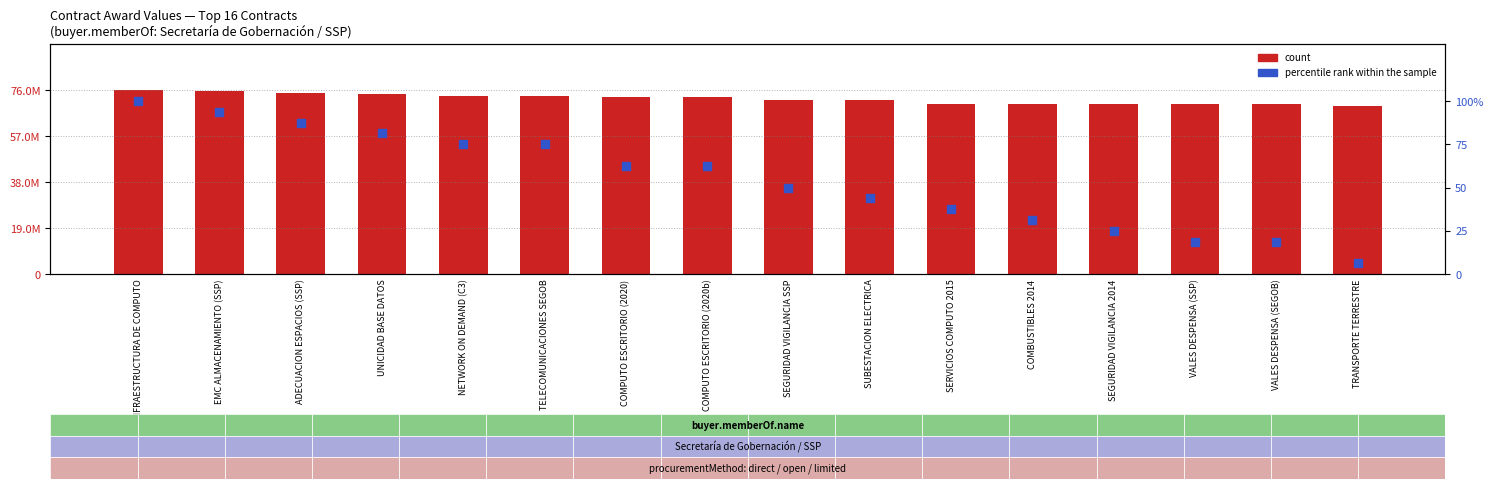

Which series has the largest total across all categories?

count